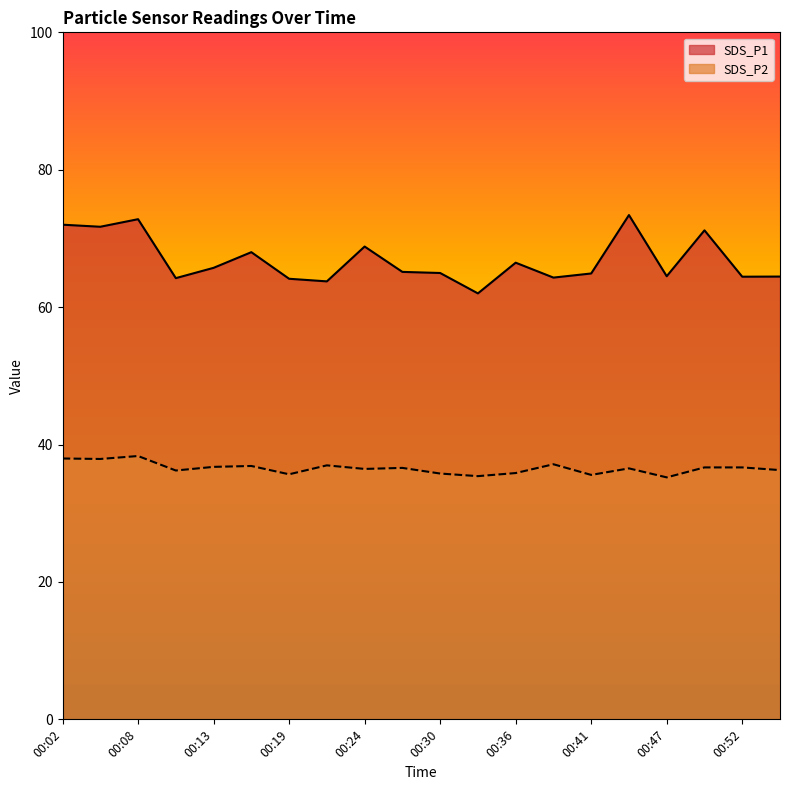

The value of SDS_P2 at 00:19 is 23.7. True or false?

False